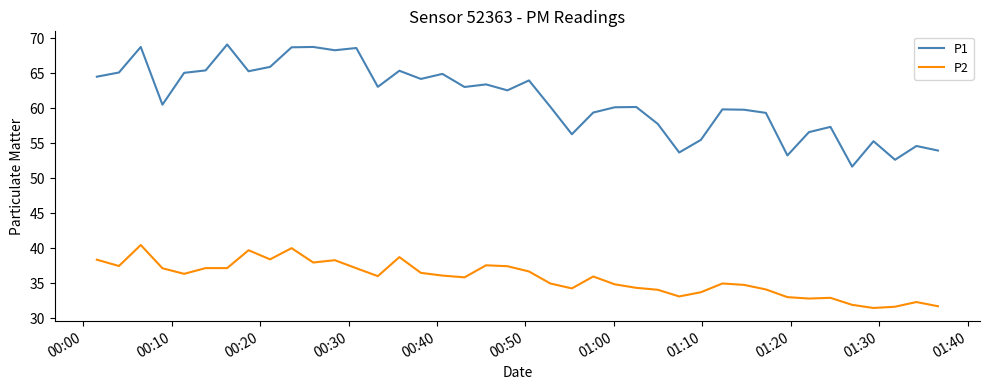

True or false: P2 and P1 intersect in this chart.

False